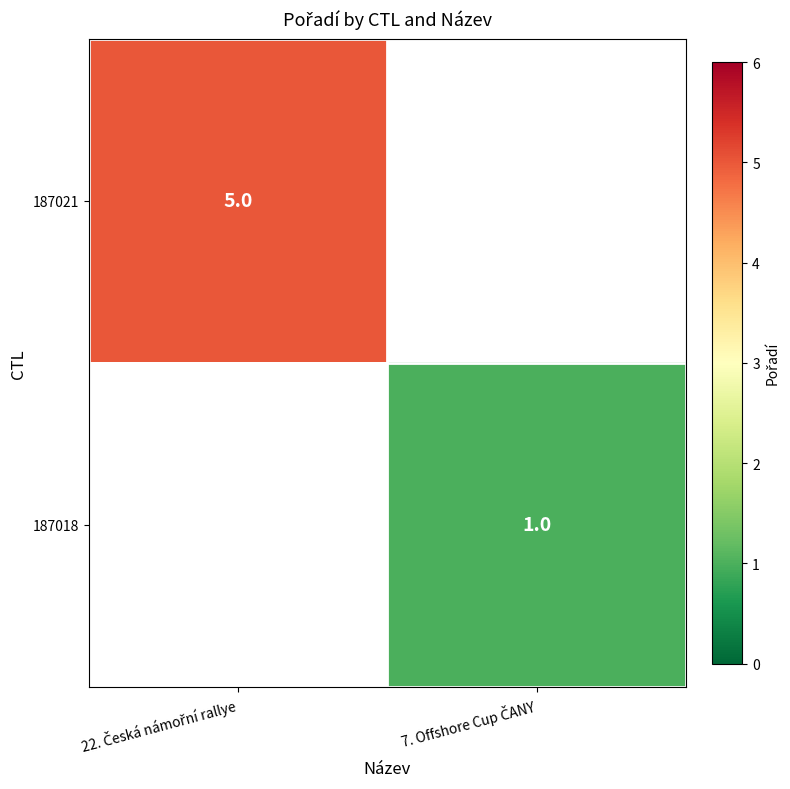

List the series in order of their peak value, highest first.

187021, 187018